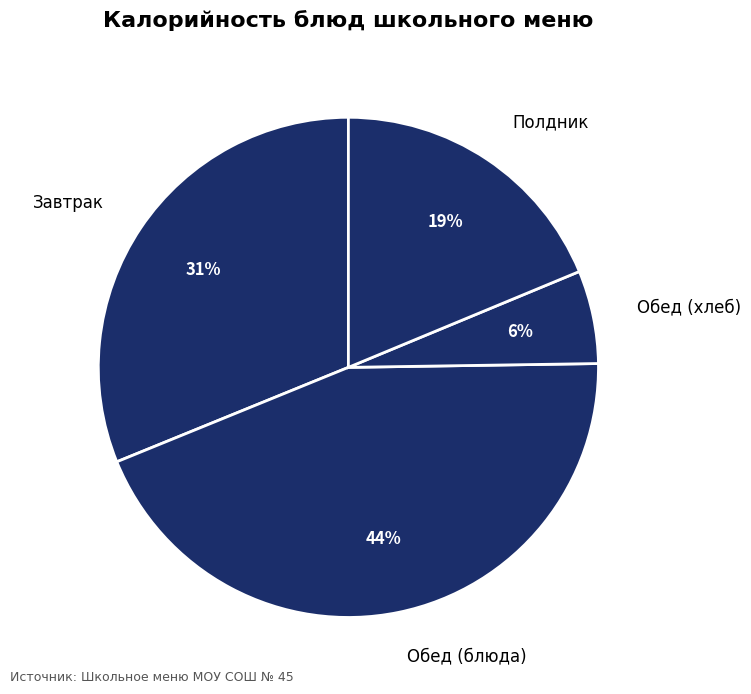

Is it true that Обед (хлеб) is 6% of the pie?

True